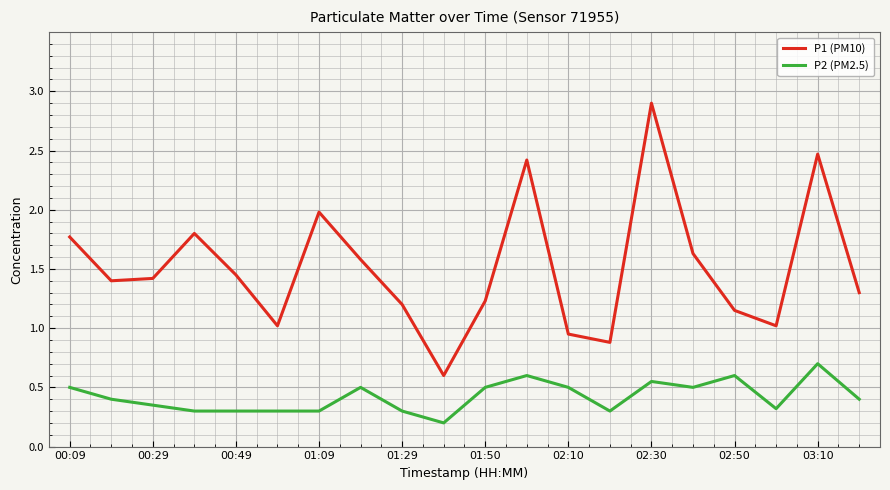

What is the difference between the second highest and minimum values in the P1 (PM10) series?

1.9